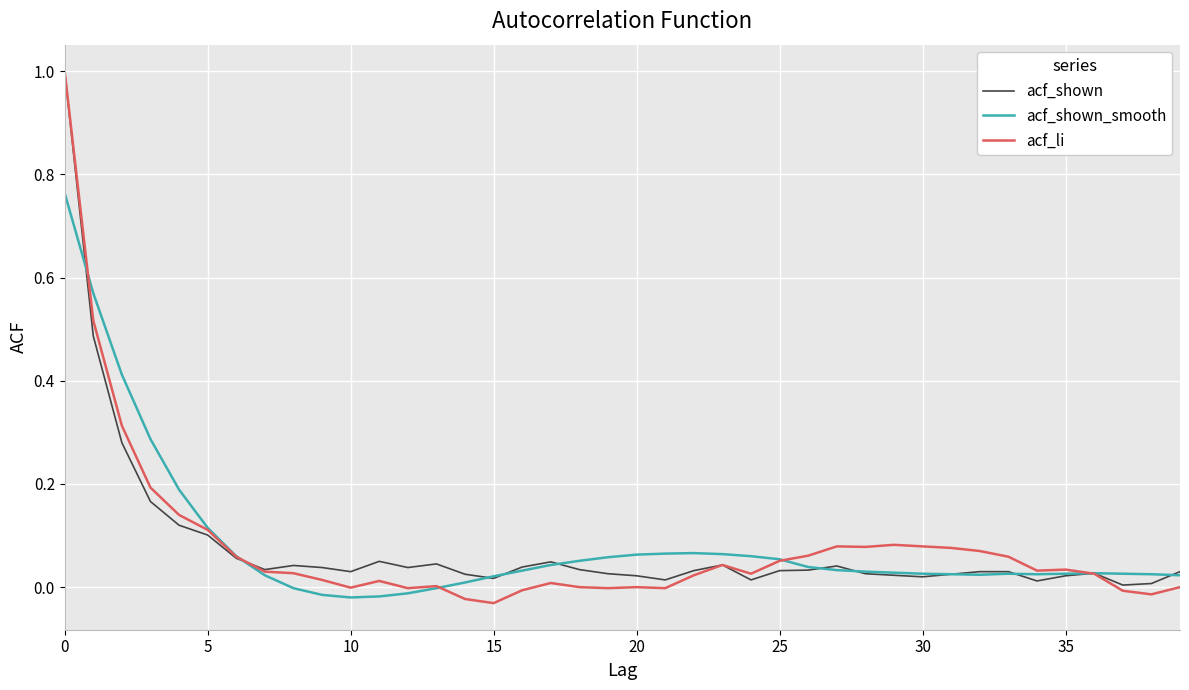

How many lines are shown in the chart?

3